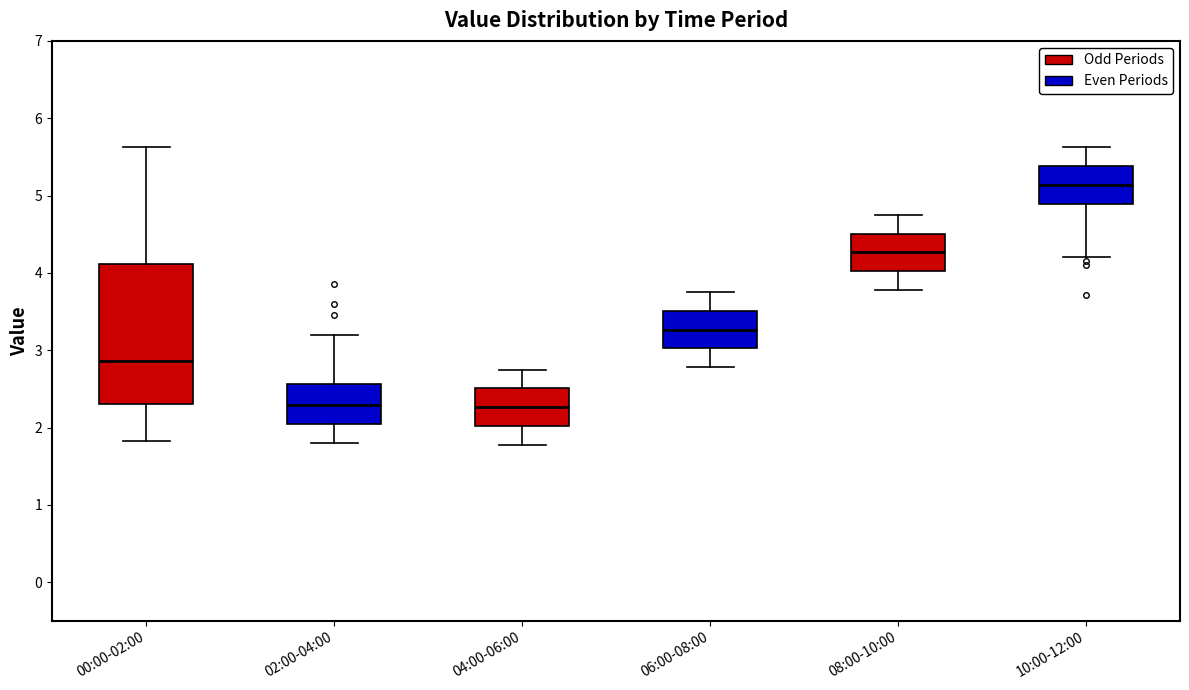

Reading left to right, read every box against the y-axis: the position of its median line, the range the box covers, and the ends of its whiskers. The values are not printed on the chart, so give them approximately, as read against the axis.

00:00-02:00: median 2.9, box 2.3 to 4.1, whiskers 1.8 to 5.6
02:00-04:00: median 2.3, box 2.0 to 2.6, whiskers 1.8 to 3.2
04:00-06:00: median 2.3, box 2.0 to 2.5, whiskers 1.8 to 2.8
06:00-08:00: median 3.3, box 3.0 to 3.5, whiskers 2.8 to 3.8
08:00-10:00: median 4.3, box 4.0 to 4.5, whiskers 3.8 to 4.8
10:00-12:00: median 5.1, box 4.9 to 5.4, whiskers 4.2 to 5.6